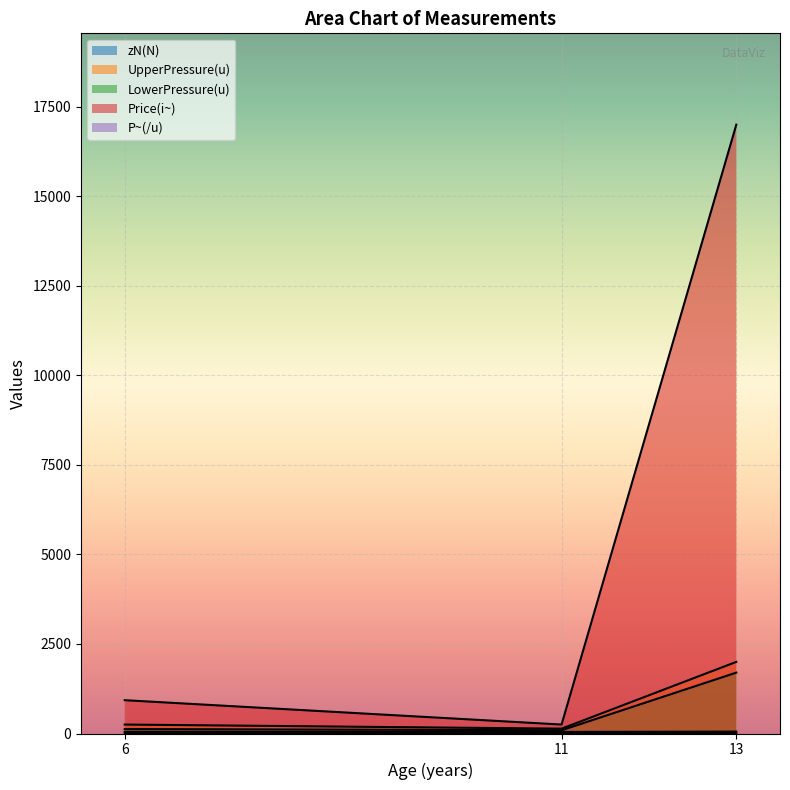

What is the sum of all Price(i~) values?

18180.0